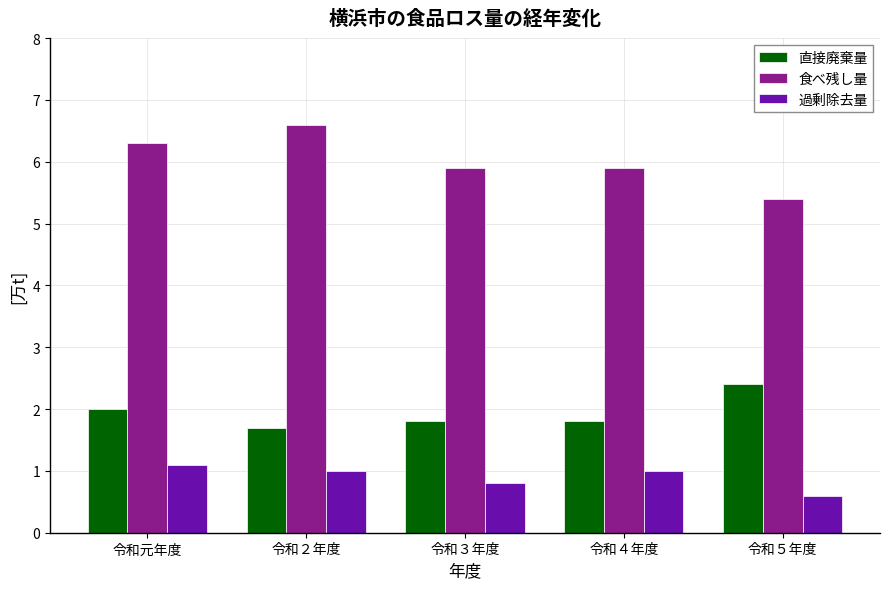

The 食べ残し量 series shows 7.5 at 令和５年度. True or false?

False